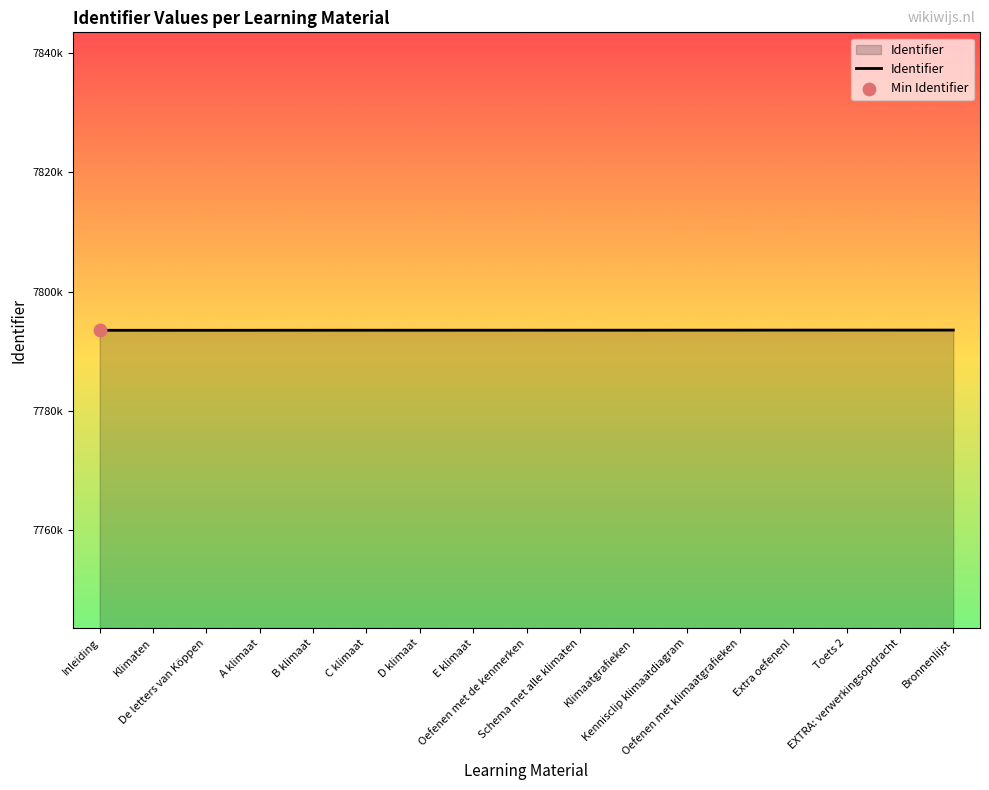

Approximately how many times larger is the value at E klimaat compared to Toets 2?

1.0